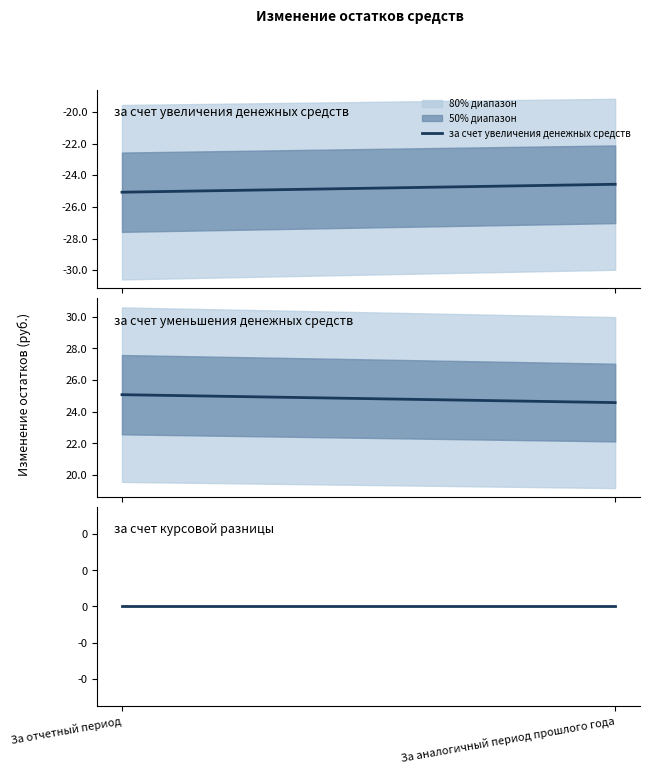

Does the chart display data point markers on the line(s)?

No